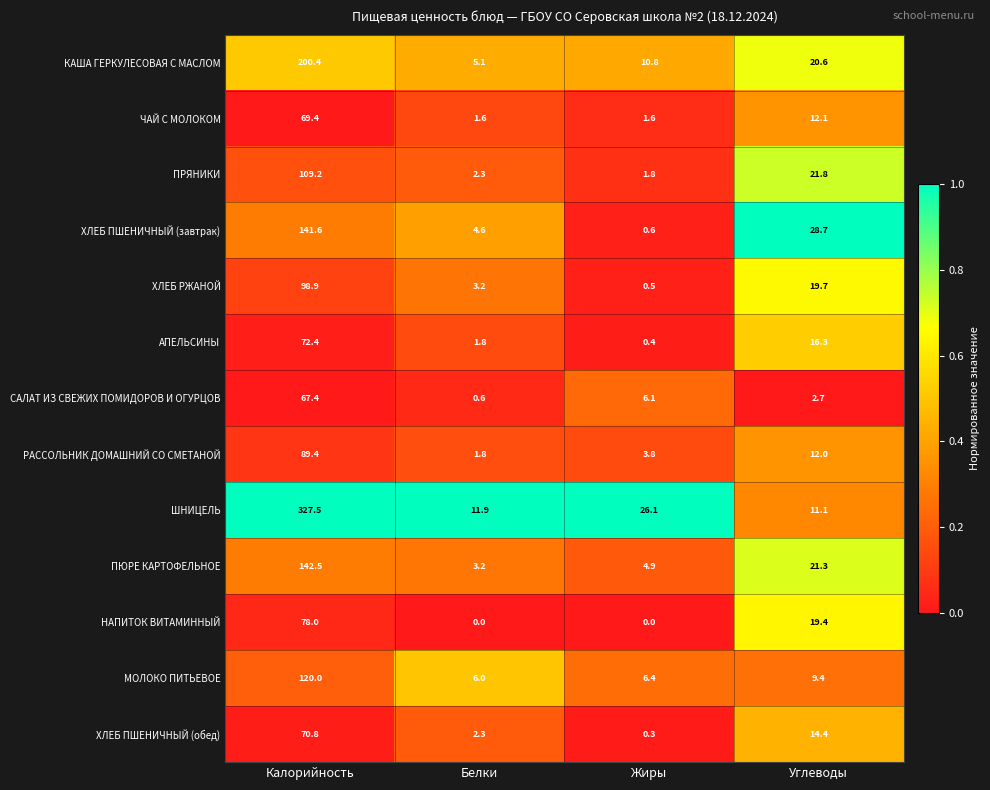

What is the difference between the second highest and minimum values in the САЛАТ ИЗ СВЕЖИХ ПОМИДОРОВ И ОГУРЦОВ series?

5.5